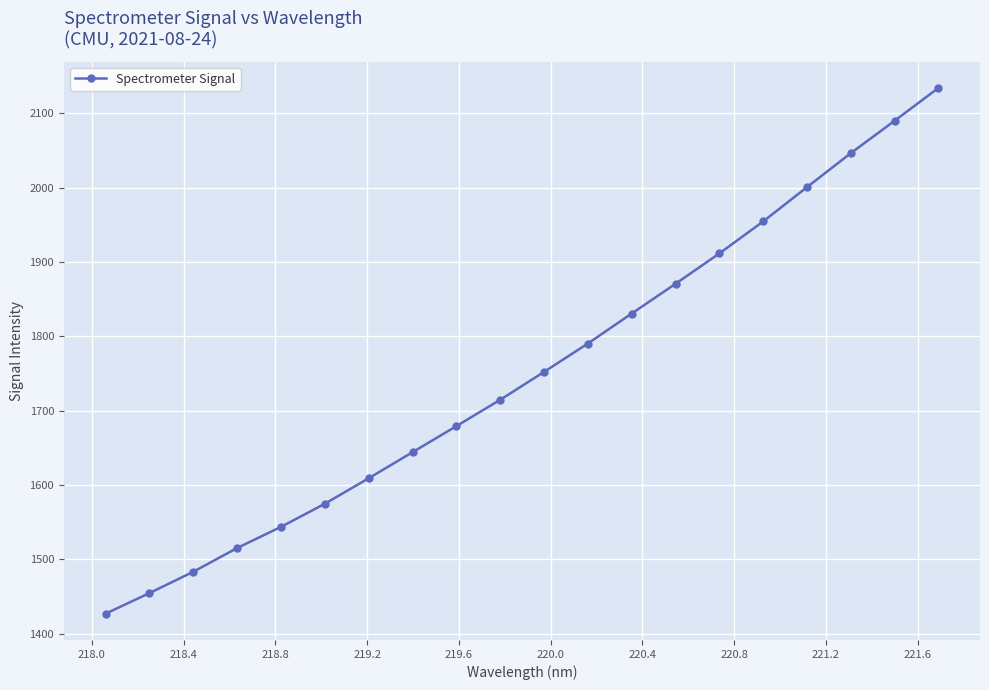

What is the sum of all values?

35027.6